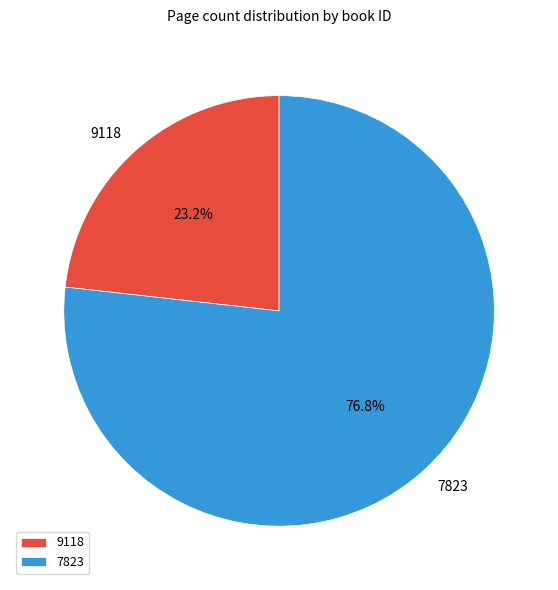

Which category has the smallest portion of the pie?

9118